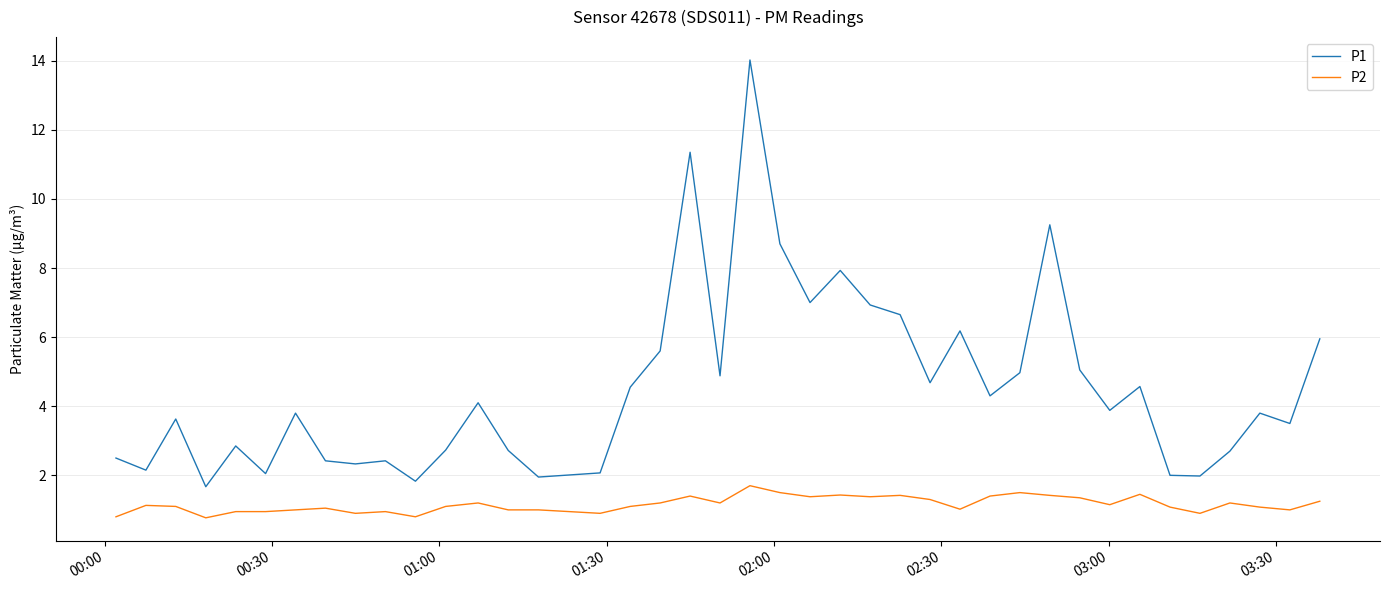

What is the maximum value shown in the chart?

14.0